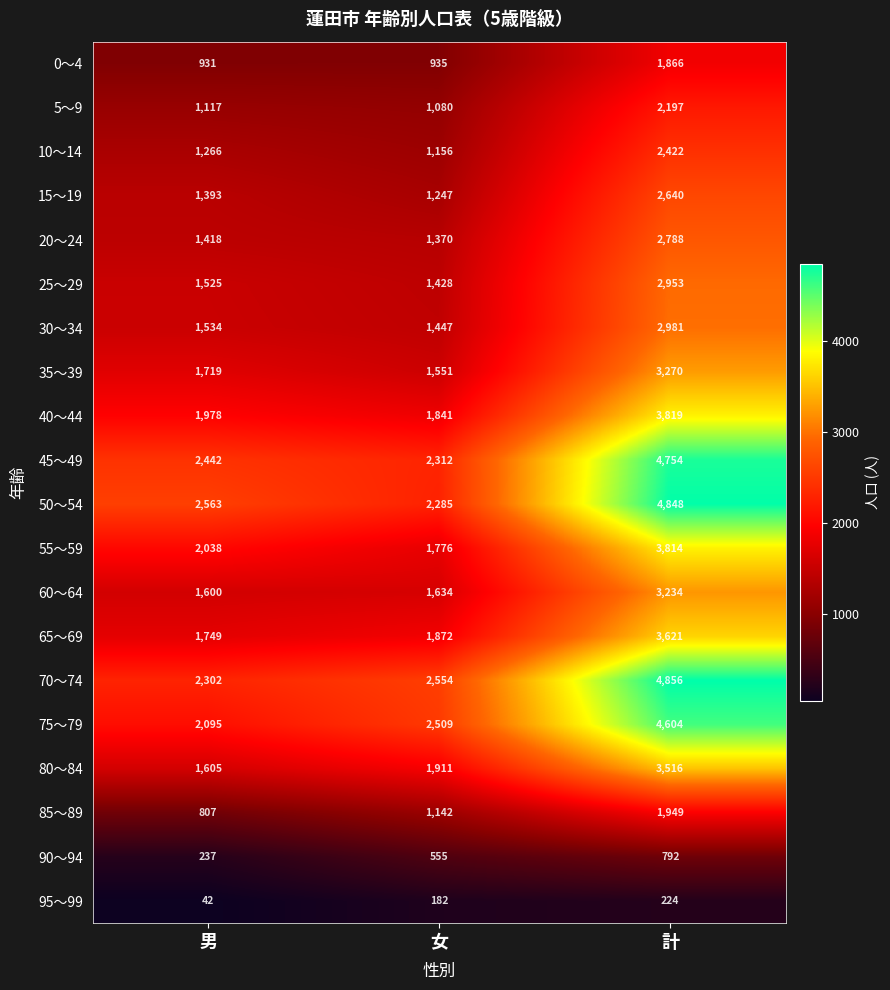

What is the approximate value of 55～59 at 計?

3814